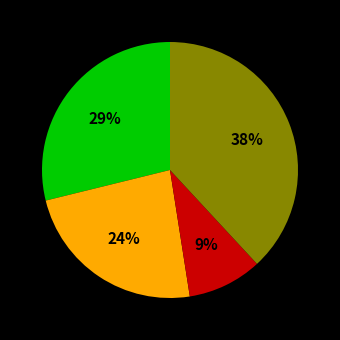

To the nearest percent, what is the difference between the largest and smallest slice percentages?

29%